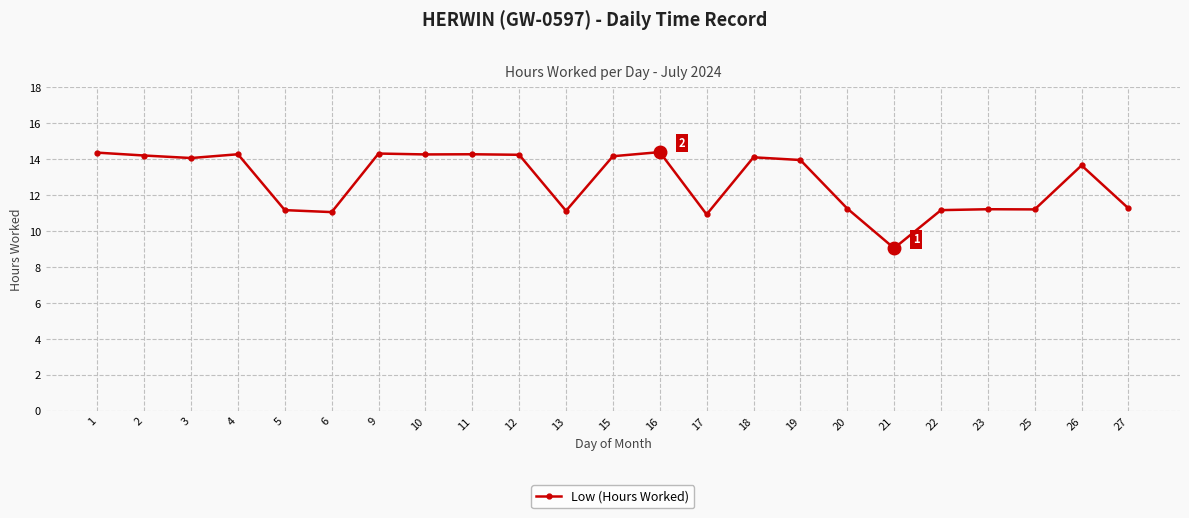

True or false: the data shows 11.2 at 23.

True